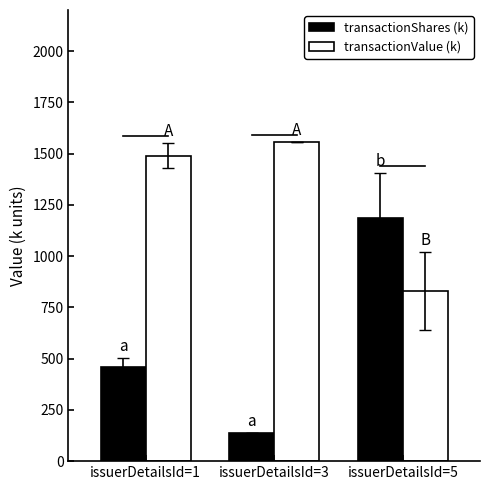

The value of transactionValue (k) at issuerDetailsId=5 is 828.1. True or false?

True